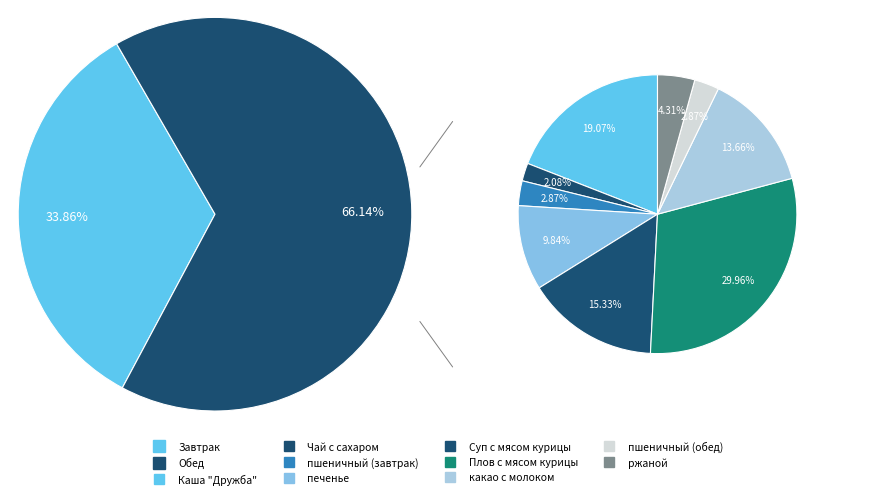

Count the number of slices in the pie.

9